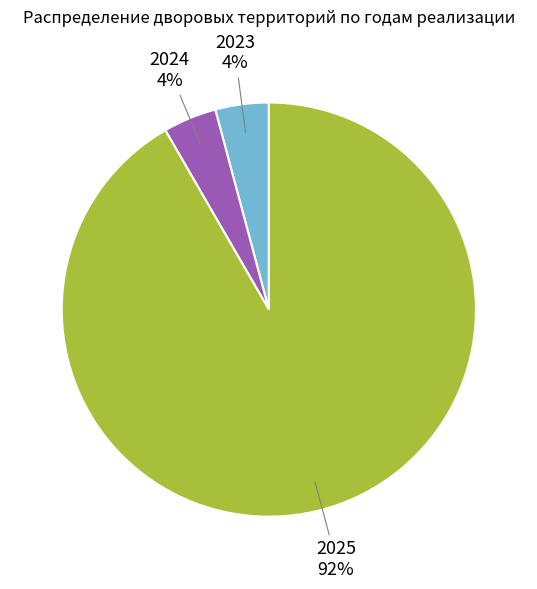

Is there any slice that represents more than half of the pie?

Yes